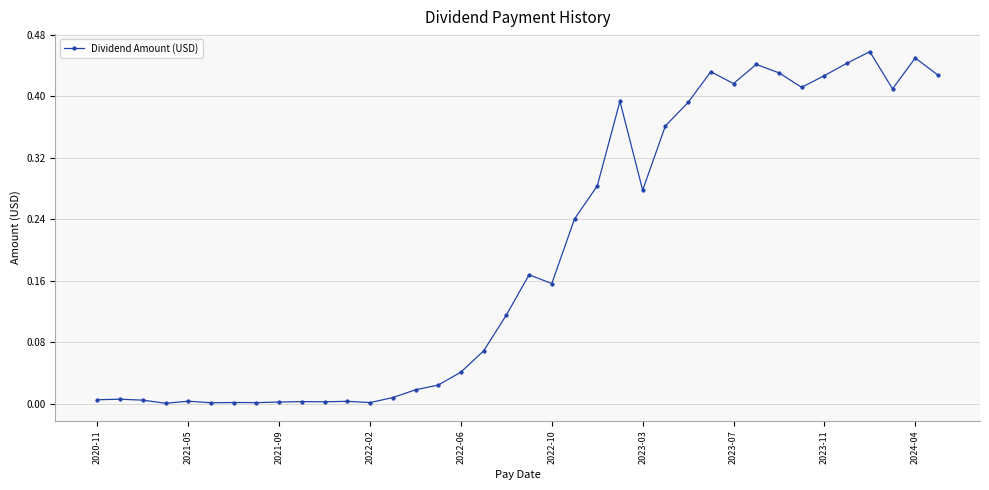

Is this an area chart (filled region under the line)?

No